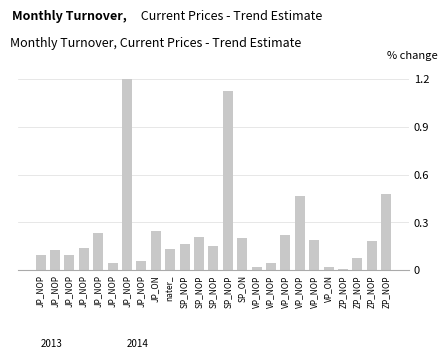

How many series are shown in this chart?

1